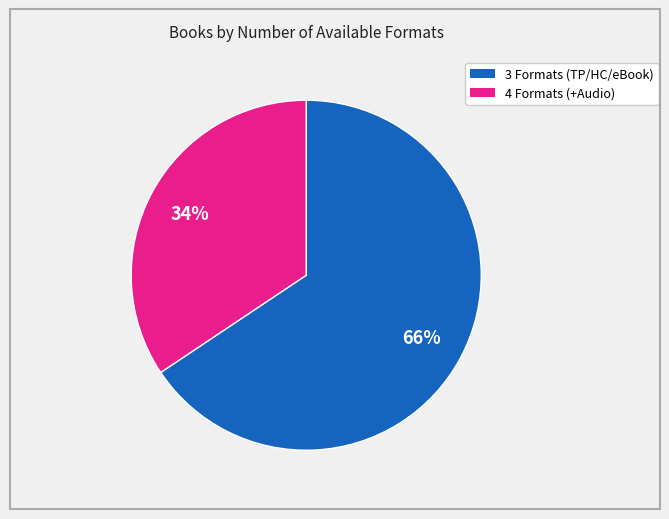

Does any single category account for the majority?

Yes